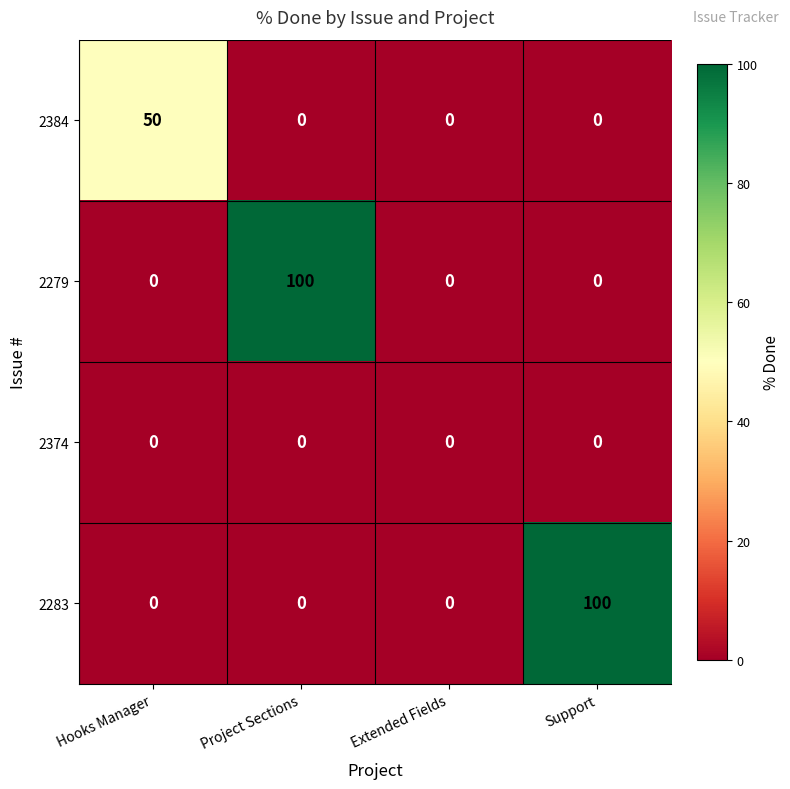

What is the average value of the 2283 series?

25